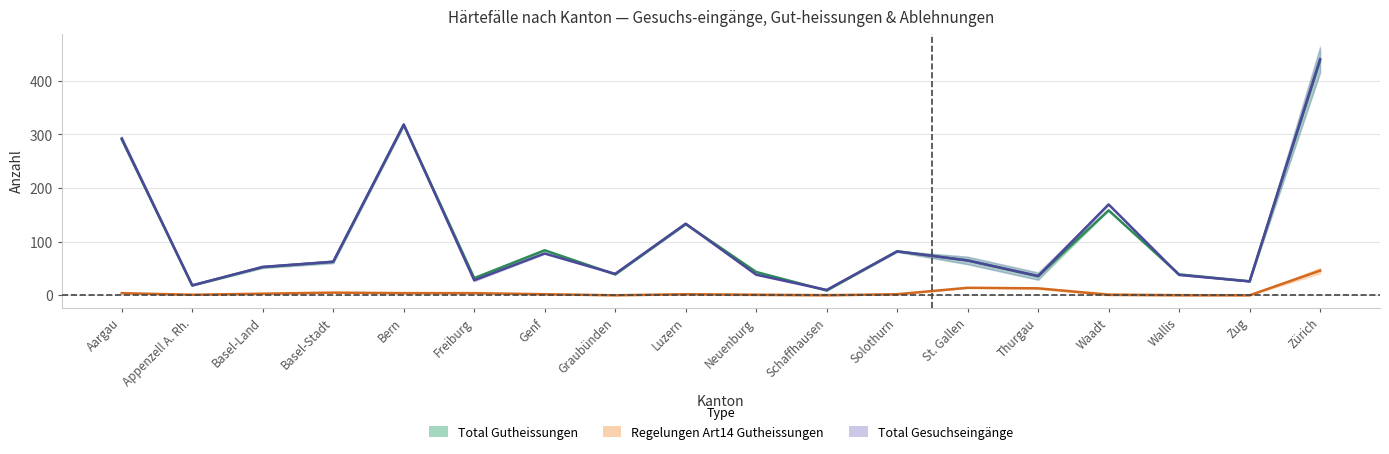

How many values in Regelungen Art14 Gutheissungen are above zero?

14